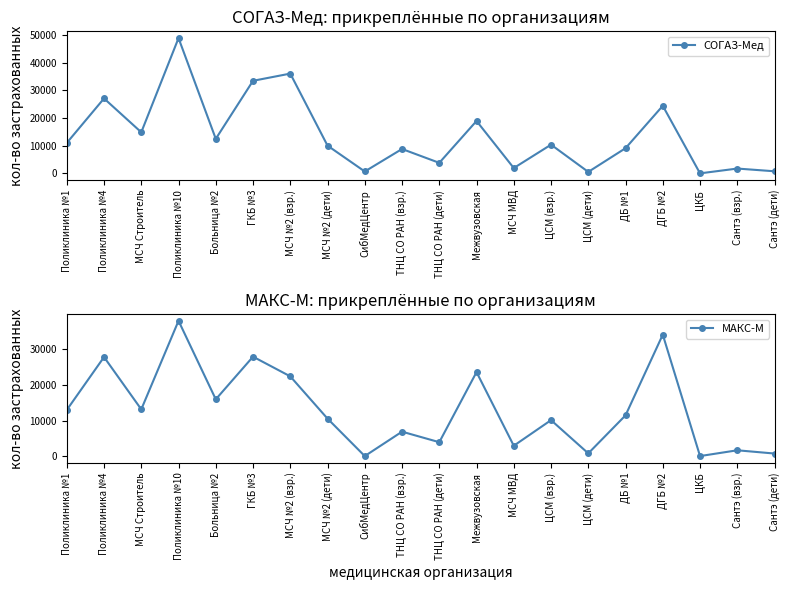

What are all the series names shown in the legend?

СОГАЗ-Мед, МАКС-М